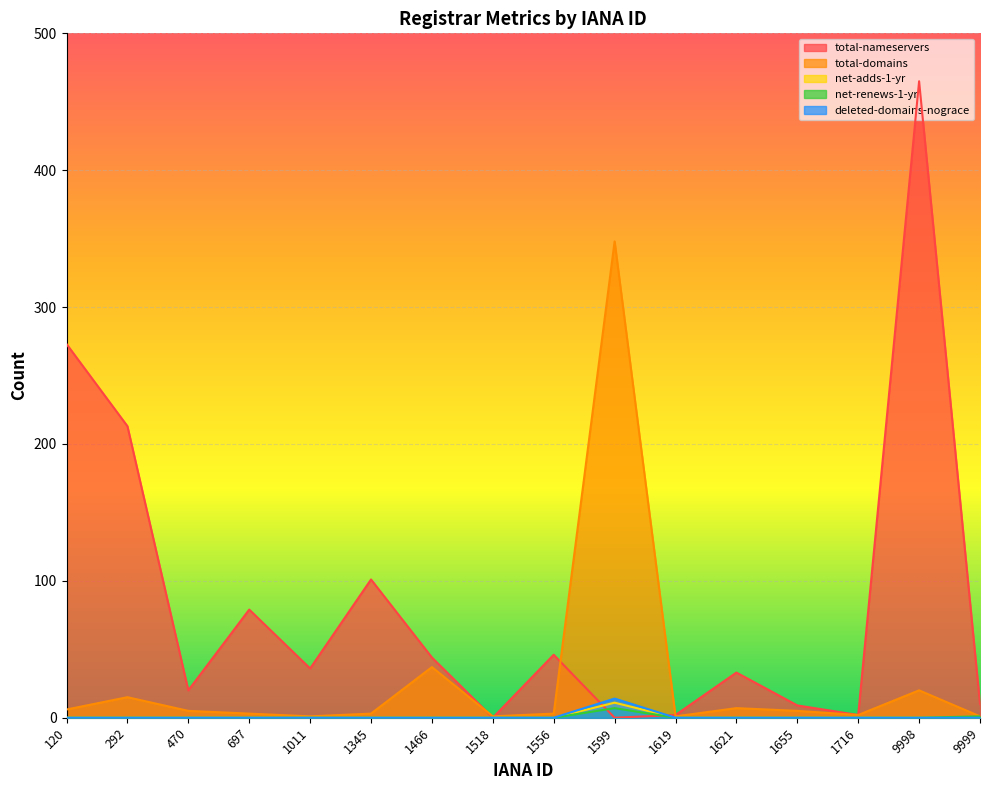

Which series has the largest range (max minus min)?

total-nameservers